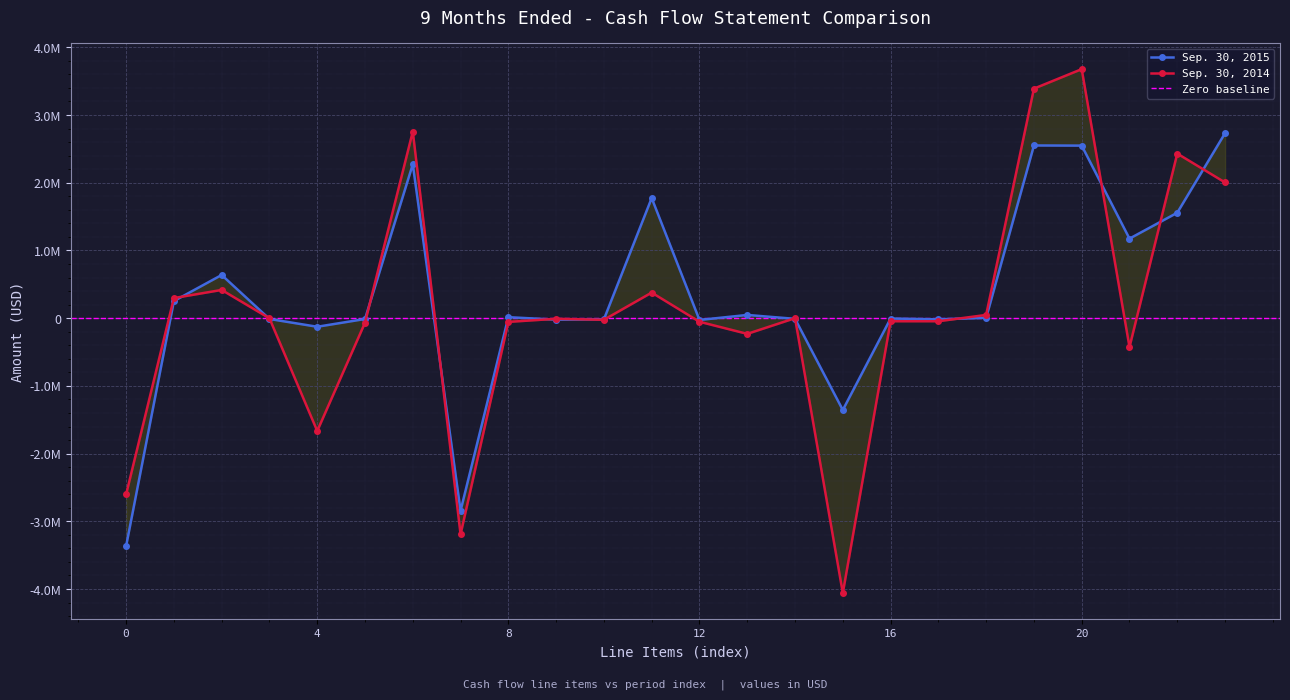

What is the difference between the maximum and second lowest values in the Sep. 30, 2014 series?

6870200